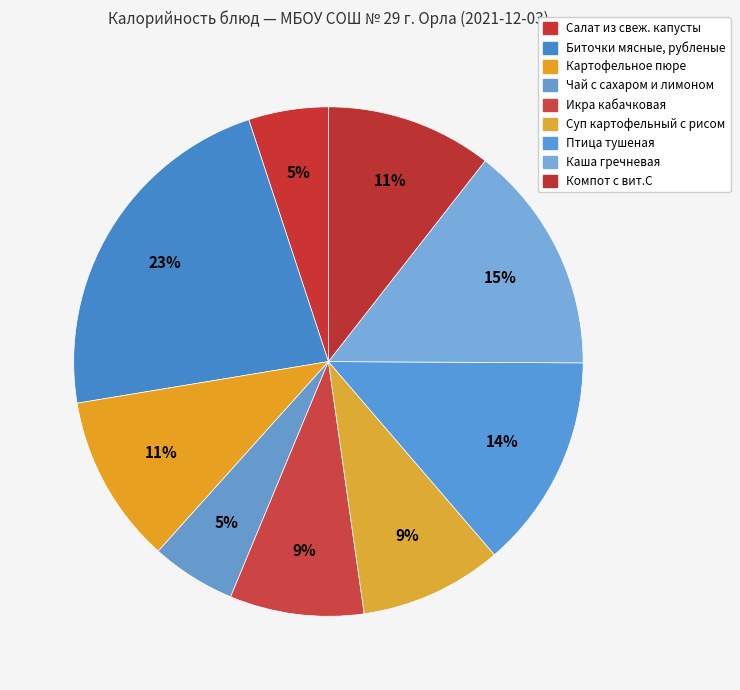

What is the change in value from Биточки мясные, рубленые to Компот с вит.С?

-125.1